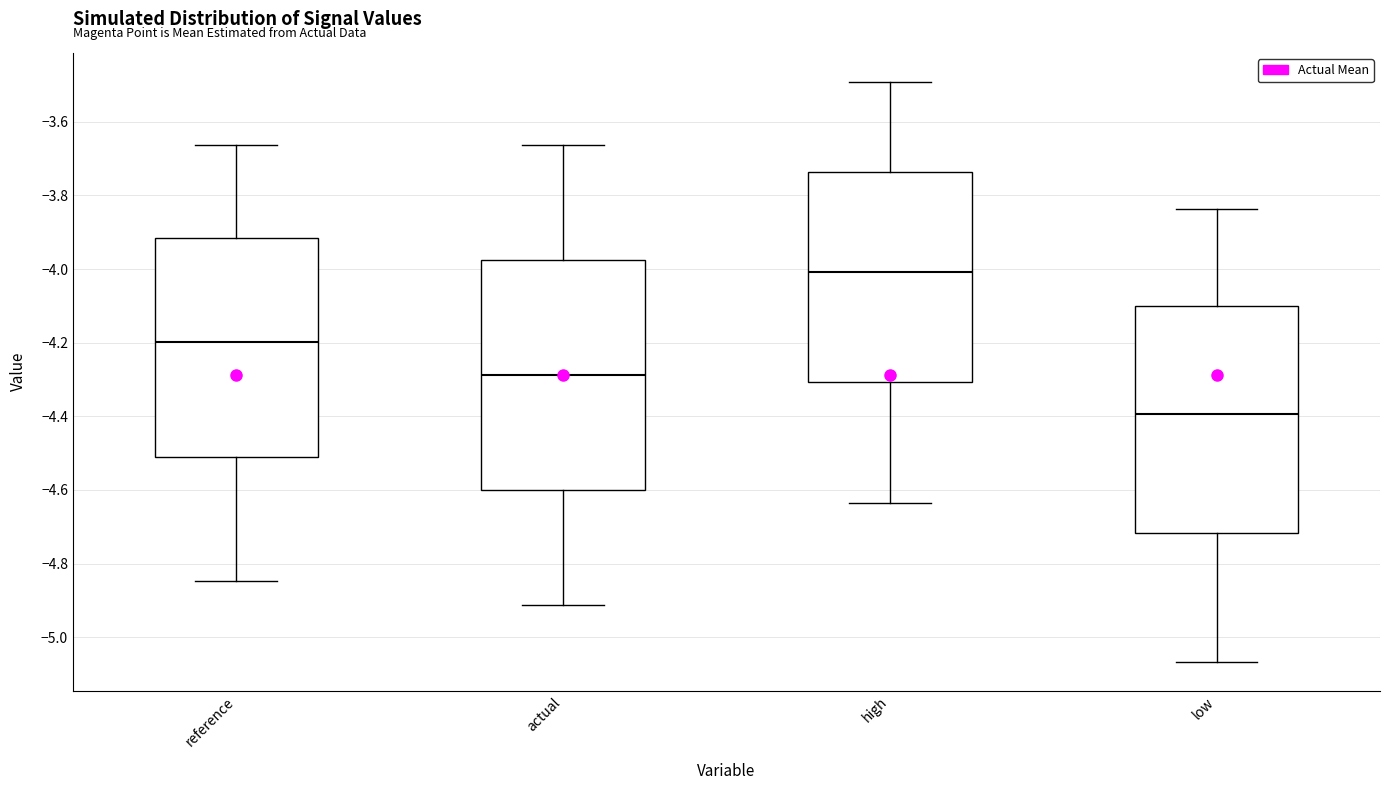

Reading left to right, read every box against the y-axis: the position of its median line, the range the box covers, and the ends of its whiskers. The values are not printed on the chart, so give them approximately, as read against the axis.

reference: median -4.20, box -4.50 to -3.92, whiskers -4.84 to -3.66
actual: median -4.28, box -4.60 to -3.98, whiskers -4.92 to -3.66
high: median -4.00, box -4.30 to -3.74, whiskers -4.64 to -3.50
low: median -4.40, box -4.72 to -4.10, whiskers -5.06 to -3.84